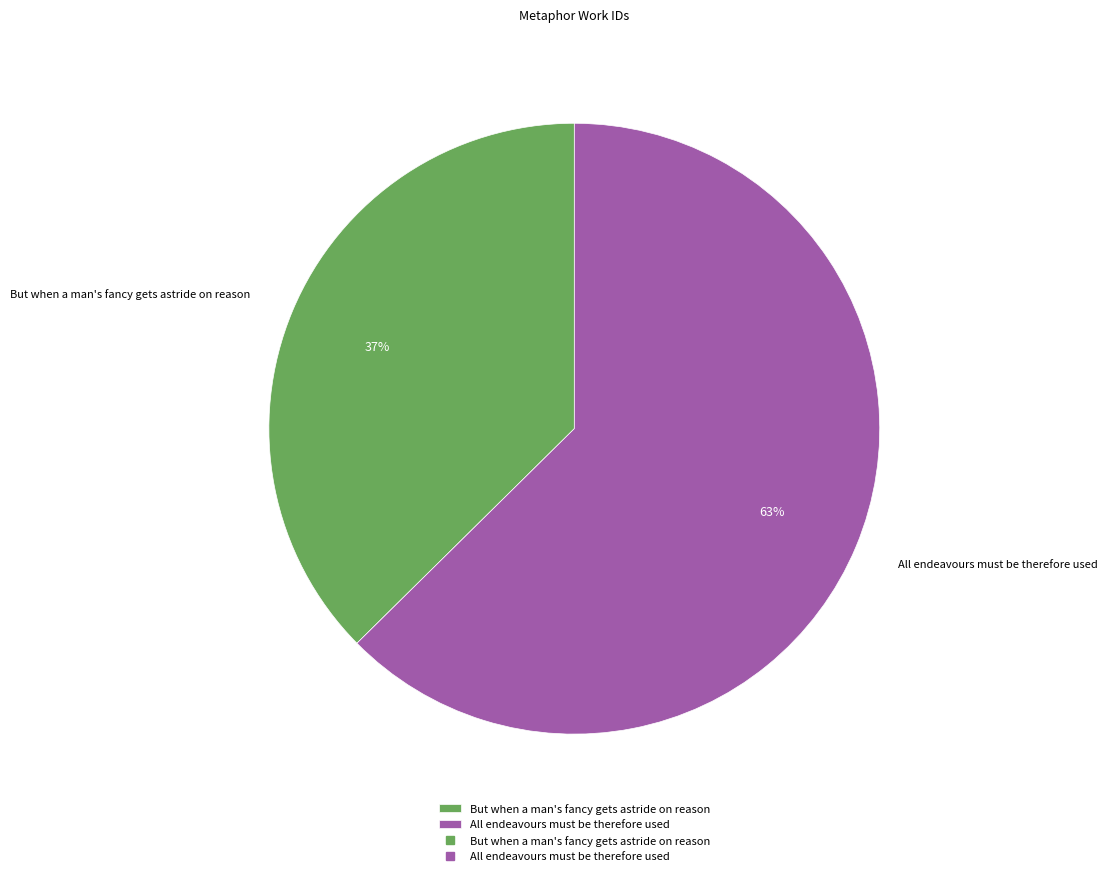

What is the largest slice in the pie chart?

All endeavours must be therefore used